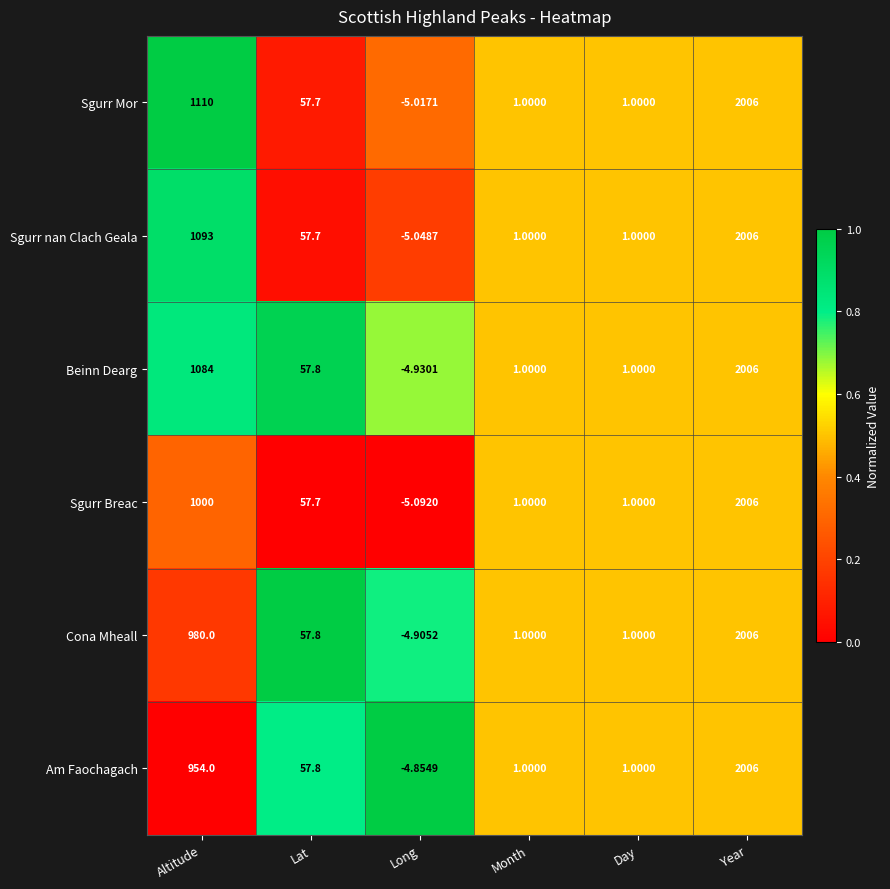

Which series has the largest total across all categories?

Sgurr Mor